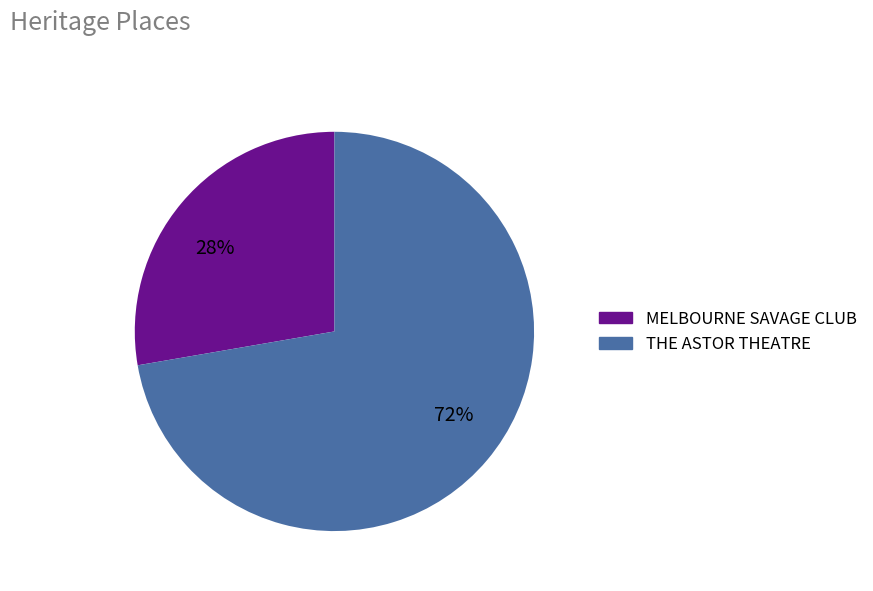

Which category has the smallest portion of the pie?

MELBOURNE SAVAGE CLUB